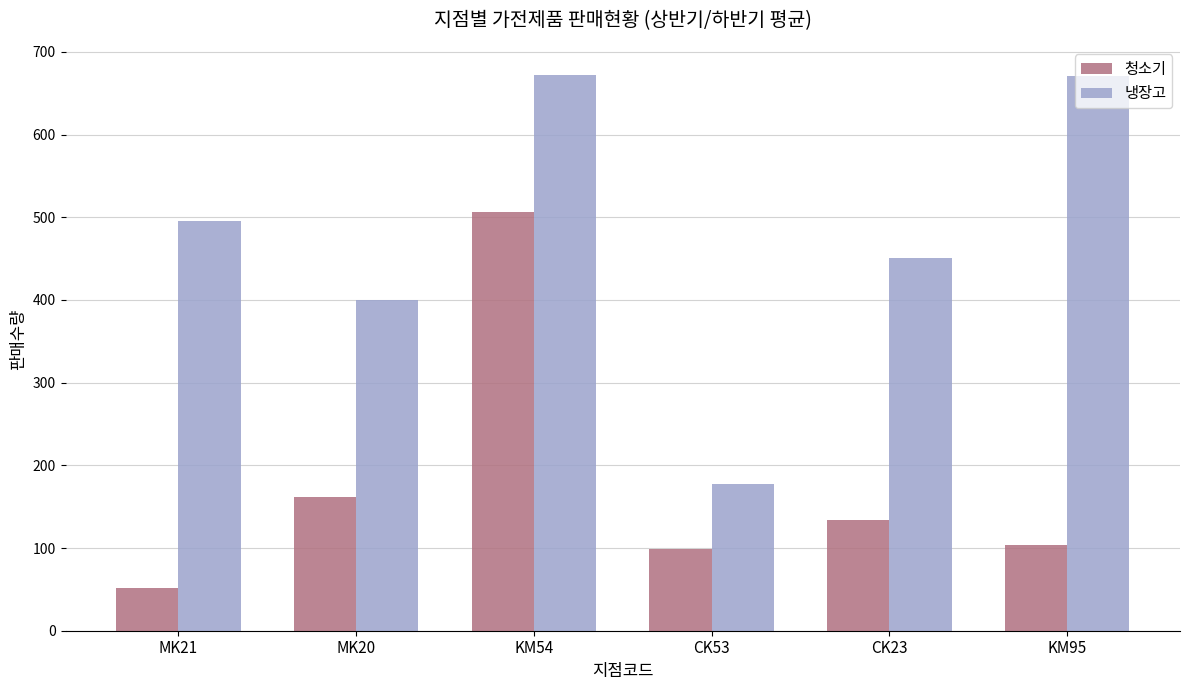

What is the sum of the 냉장고 values at KM95 and MK20?

1071.0